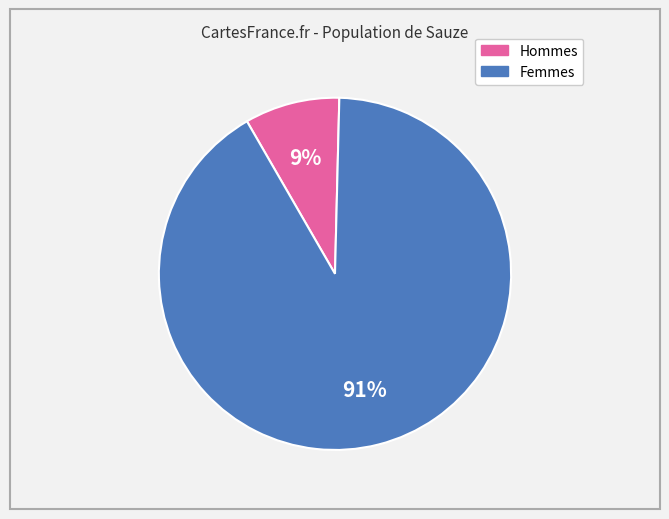

Is there a majority slice in this chart?

Yes